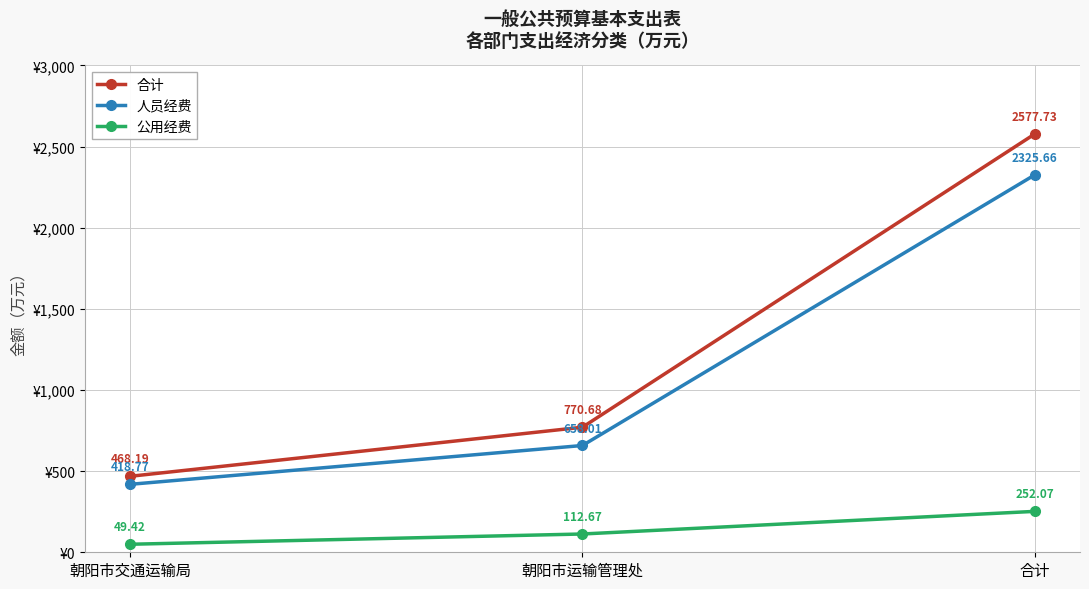

How many distinct data groups are displayed?

3